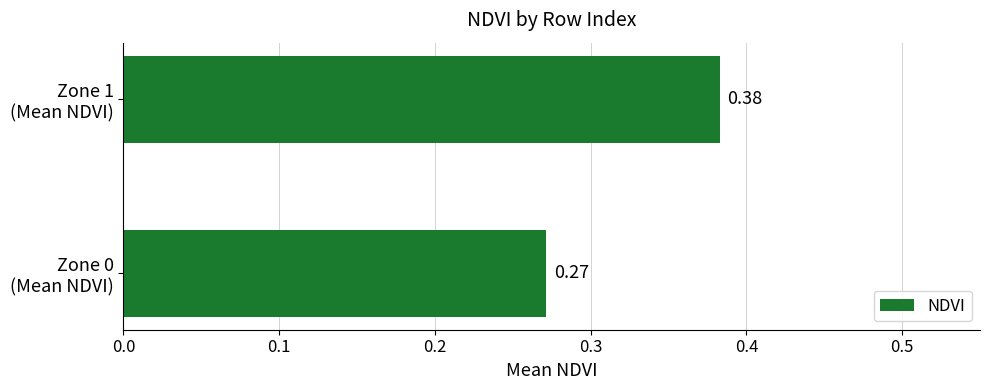

What is the sum of all values?

0.7